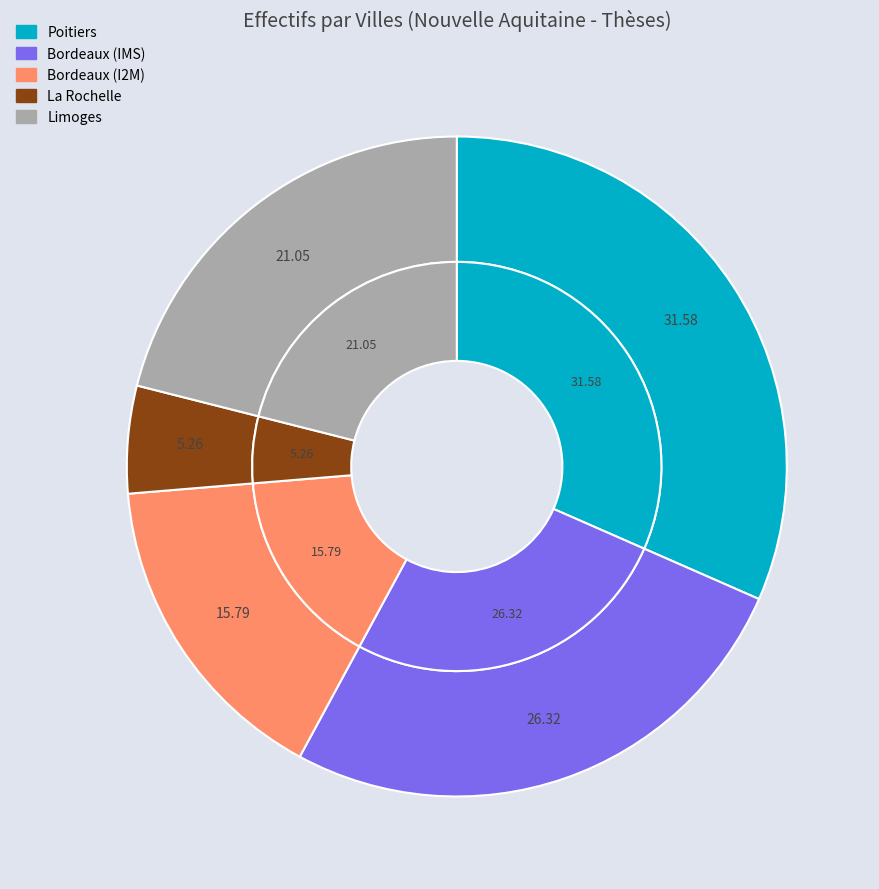

Which has a higher value, Poitiers or La Rochelle?

Poitiers